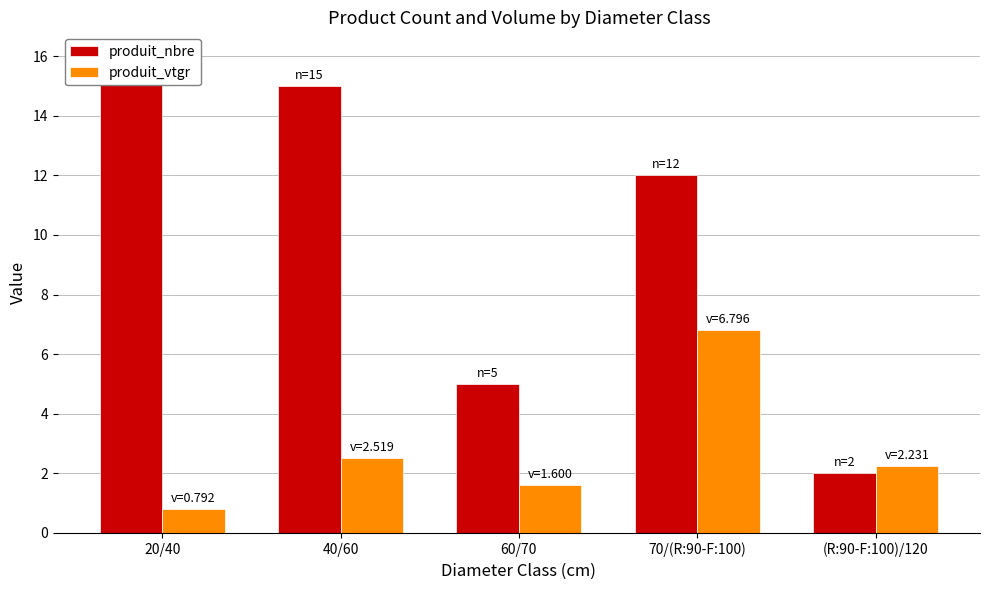

The produit_vtgr series shows 4.3 at 70/(R:90-F:100). True or false?

False